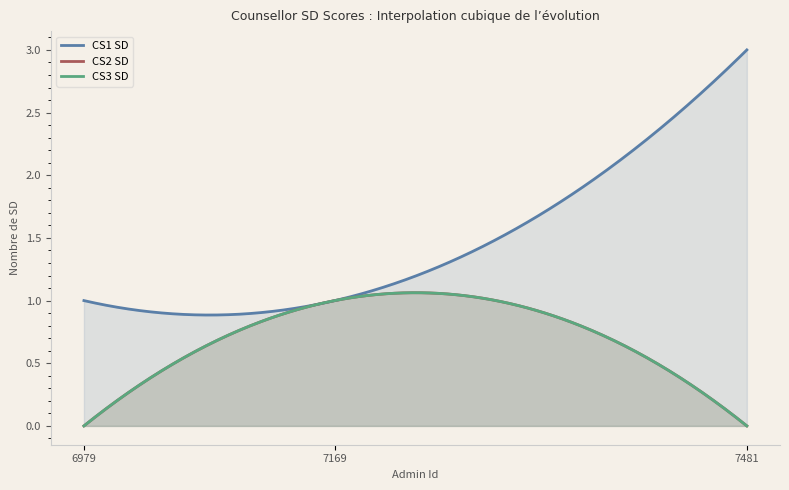

Which has a higher value, 6979 or 7481?

7481